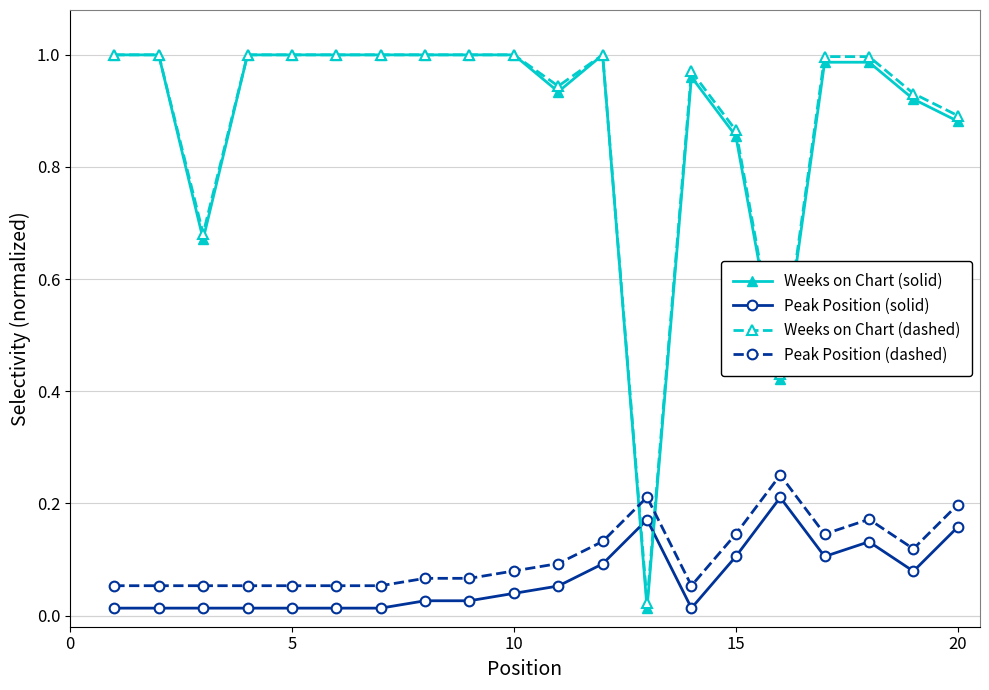

How many lines are shown in the chart?

4